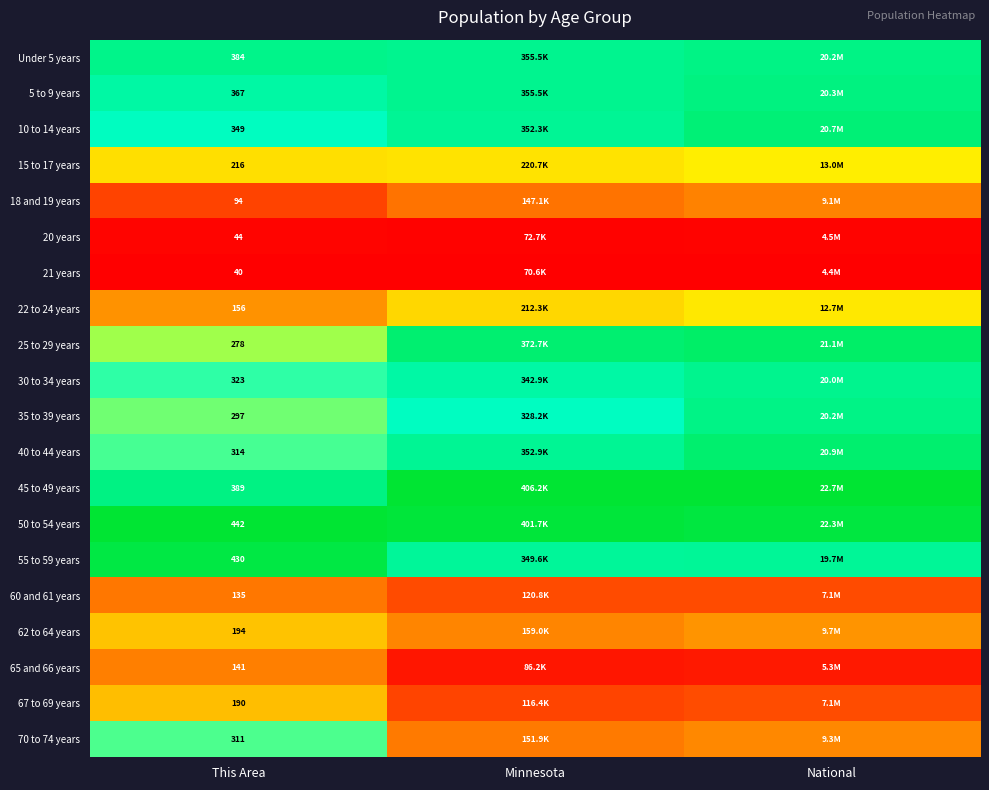

Between This Area and Minnesota, which is larger?

This Area